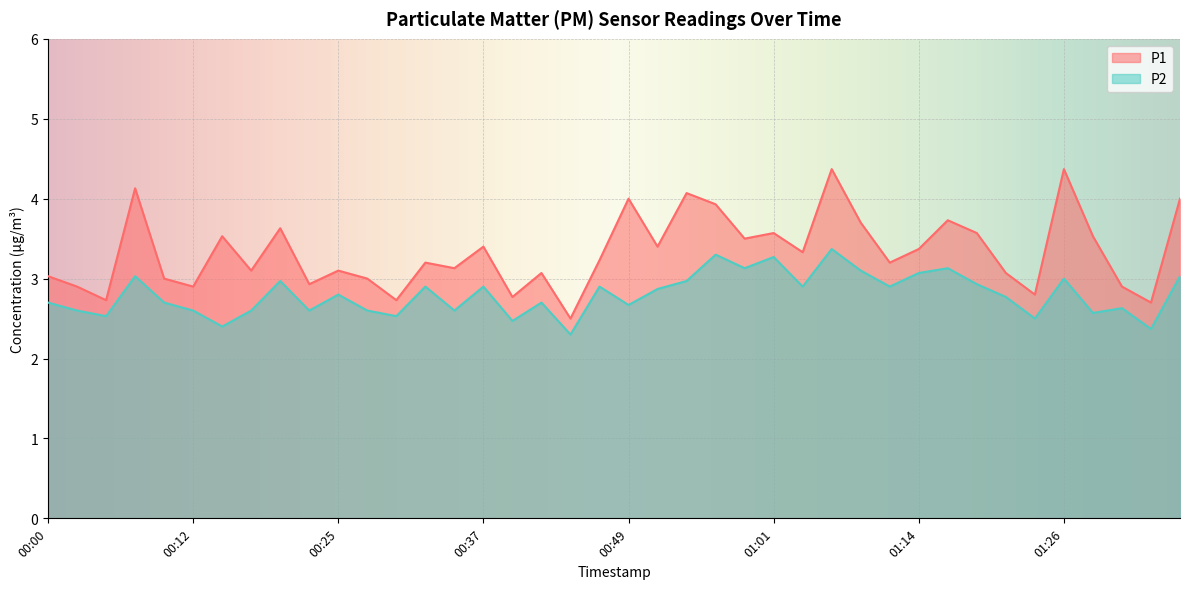

Rank the categories by P1 value from lowest to highest.

00:44, 01:33, 00:05, 00:30, 00:39, 01:24, 00:02, 00:12, 01:31, 00:22, 00:10, 00:27, 00:00, 00:42, 01:21, 00:17, 00:25, 00:34, 00:32, 01:11, 00:47, 01:04, 01:14, 00:37, 00:52, 00:59, 00:15, 01:29, 01:01, 01:19, 00:20, 01:09, 01:16, 00:57, 00:49, 01:36, 00:54, 00:07, 01:06, 01:26